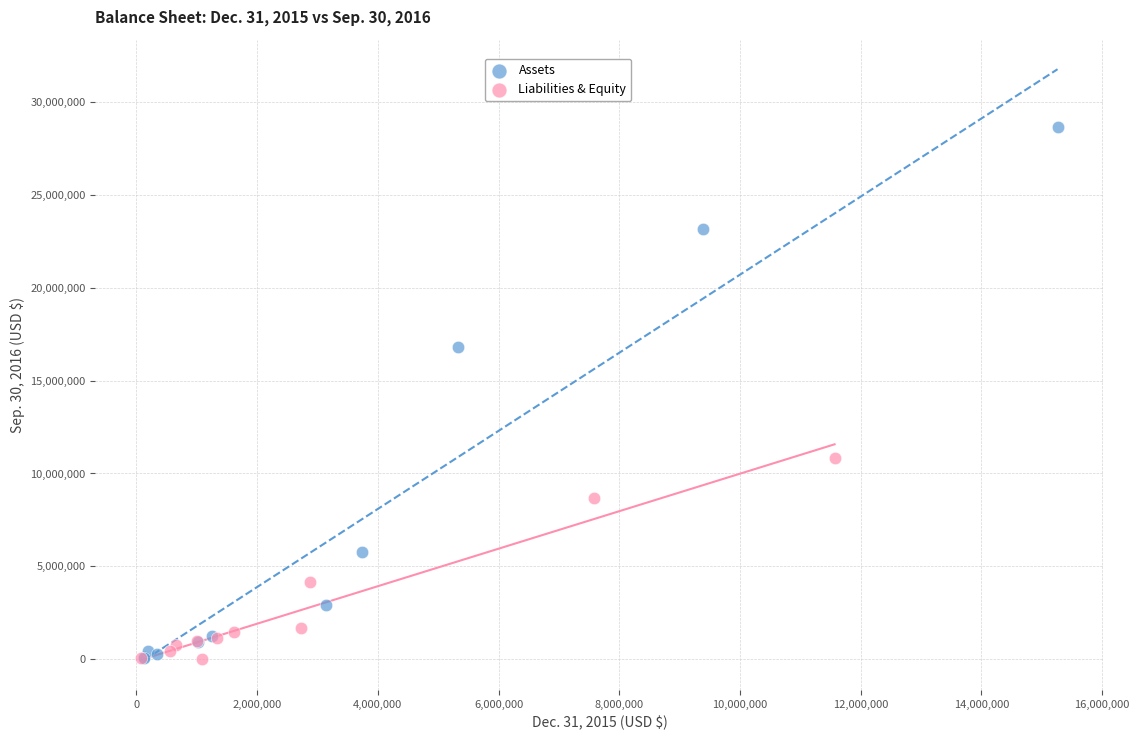

Which series has the largest Y range (max minus min)?

Assets